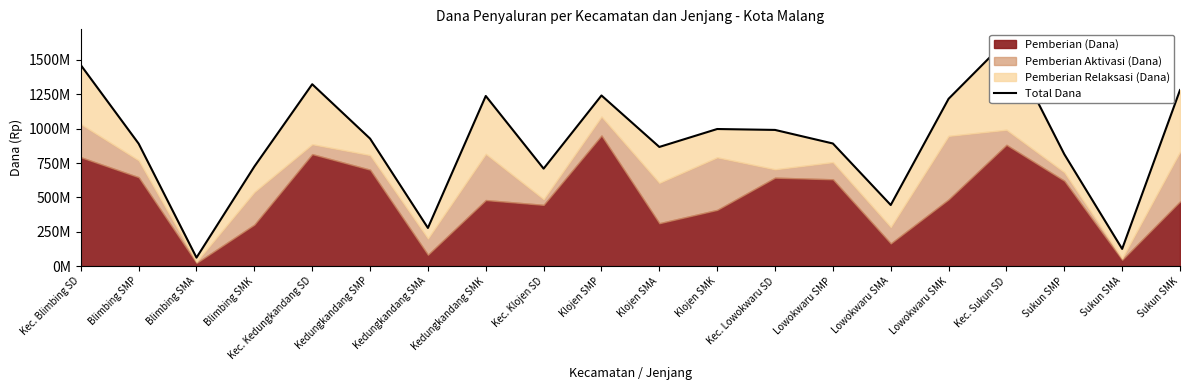

How many interior local peaks (higher than both neighbors) does the data have?

5